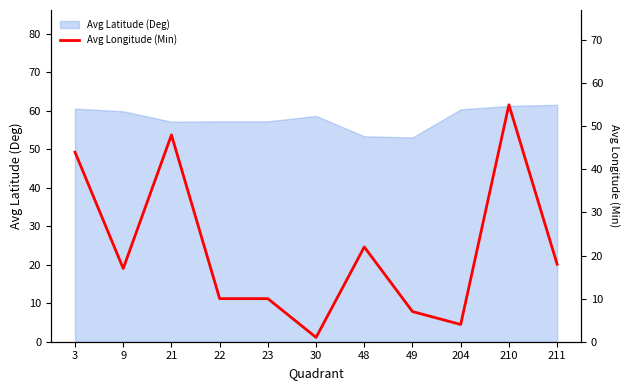

What is the maximum value for Avg Latitude (Deg)?

61.6